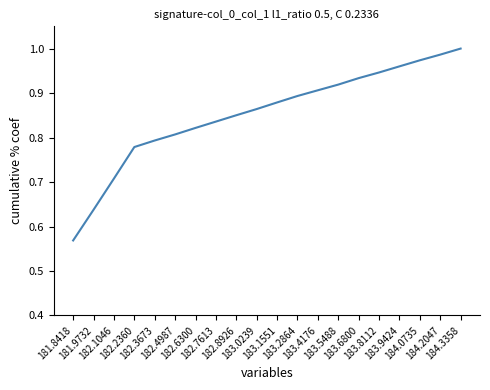

The value at 183.4176 is 1.6. True or false?

False